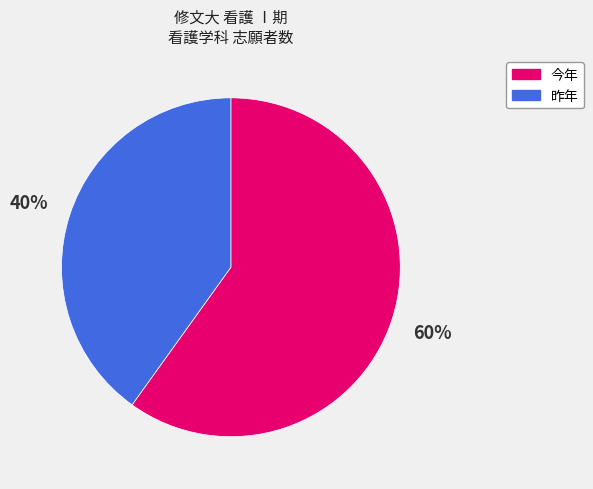

Is there any slice that represents more than half of the pie?

Yes